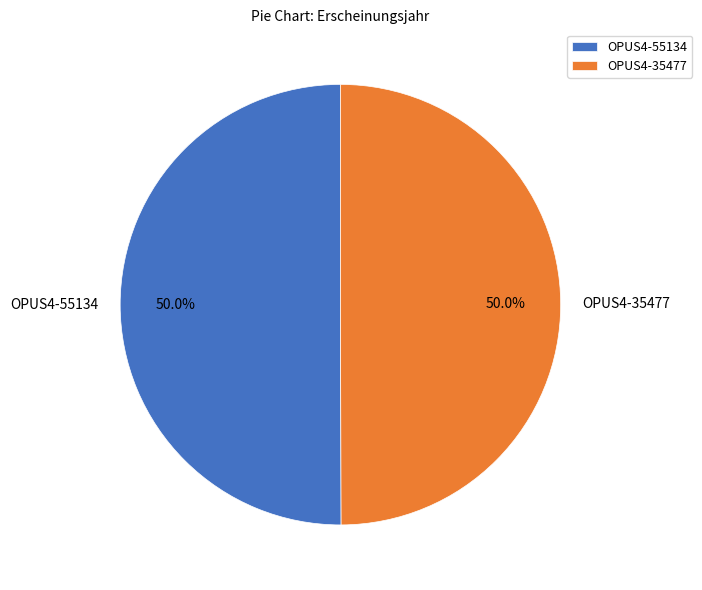

What is the ratio of the value at OPUS4-55134 to the value at OPUS4-35477?

1.0